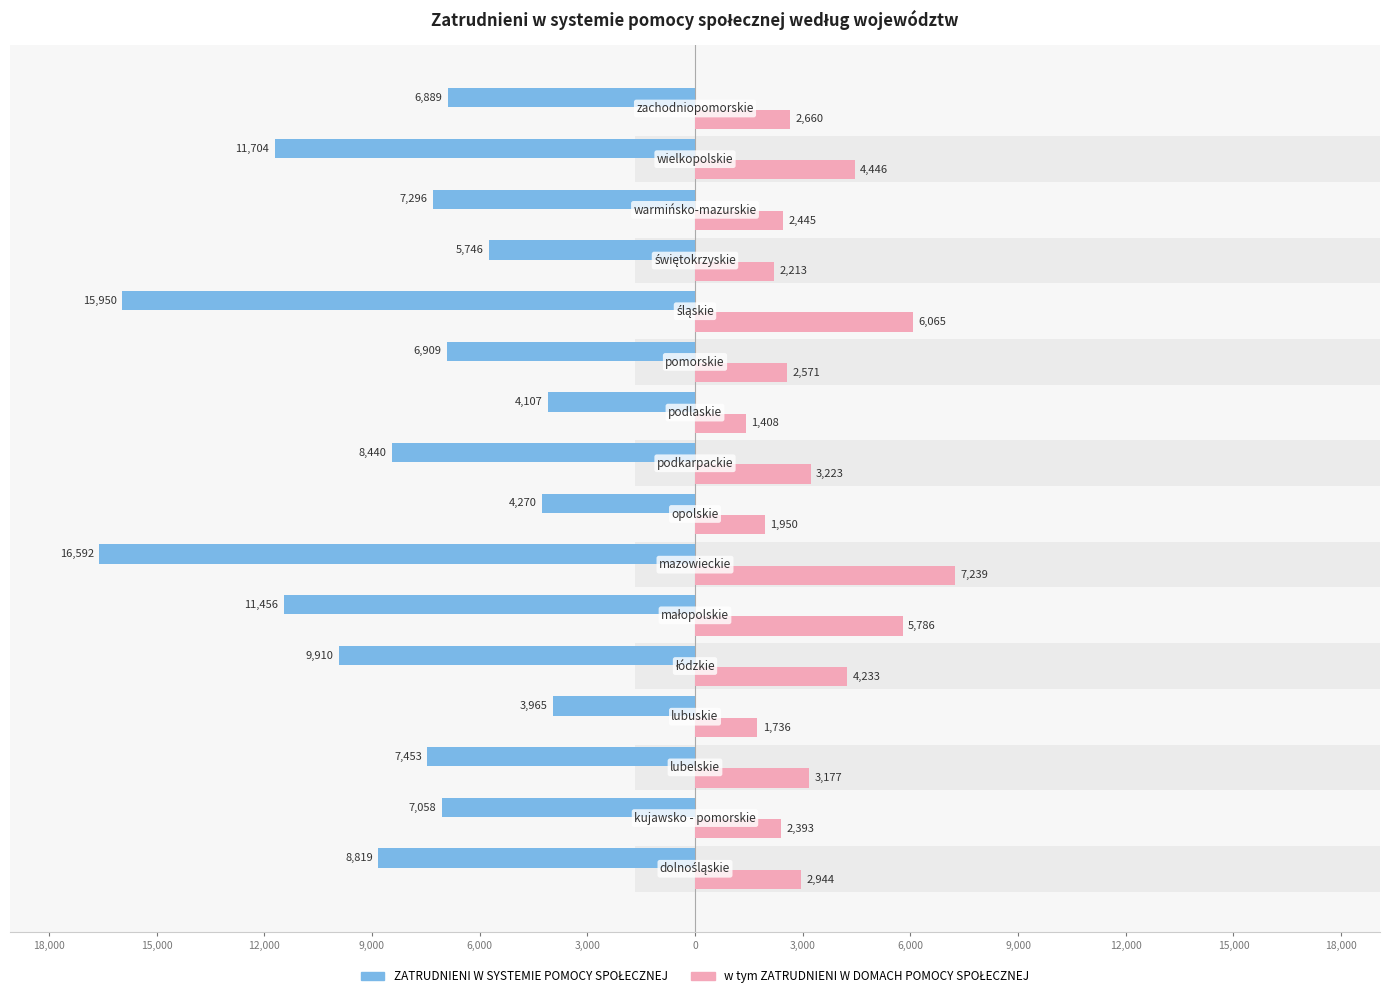

How many data points in ZATRUDNIENI W SYSTEMIE POMOCY SPOŁECZNEJ are less than -7296?

8